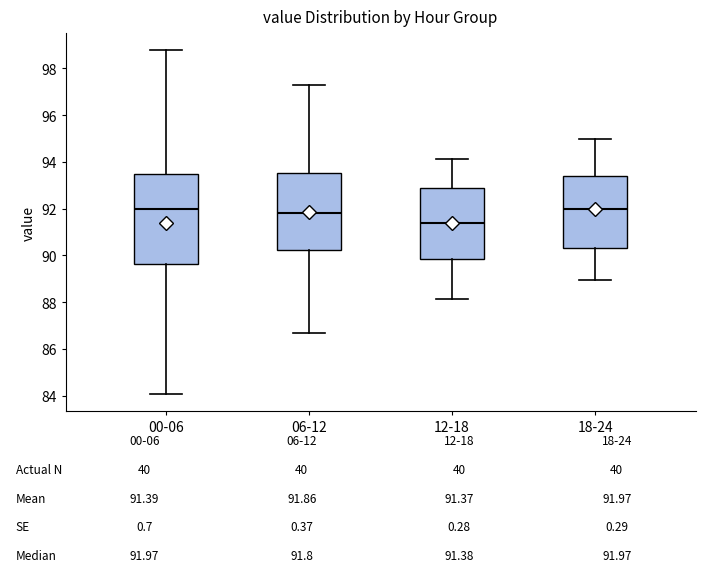

Comparing the boxes themselves (not the whiskers), which one is the tallest?

00-06